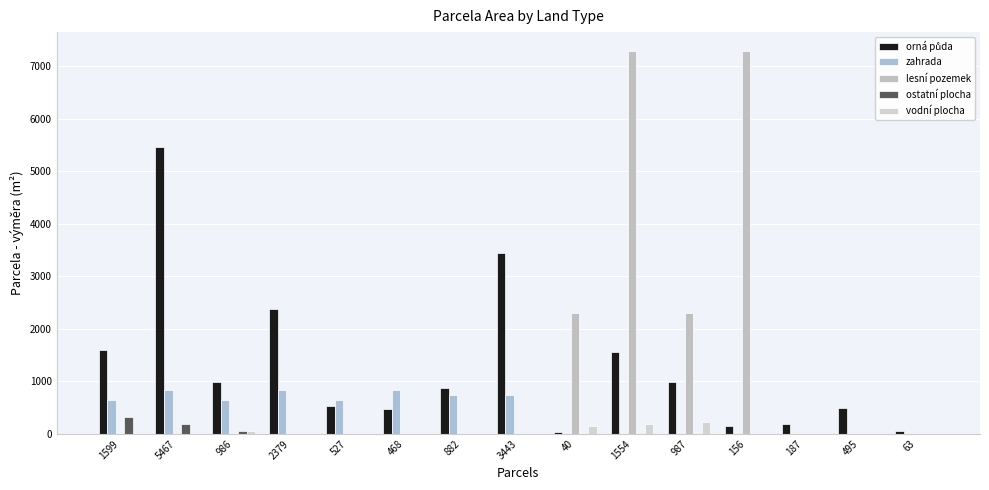

Is it true that orná půda equals 682 at 986?

False